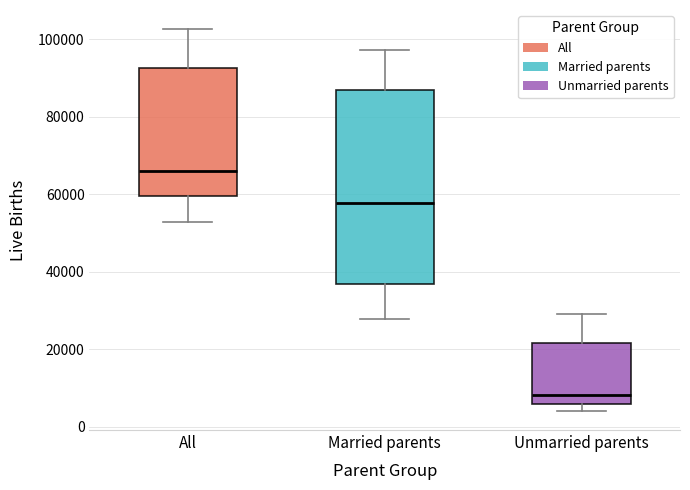

Reading left to right, read every box against the y-axis: the position of its median line, the range the box covers, and the ends of its whiskers. The values are not printed on the chart, so give them approximately, as read against the axis.

All: median 66000, box 60000 to 92000, whiskers 52000 to 102000
Married parents: median 58000, box 36000 to 86000, whiskers 28000 to 98000
Unmarried parents: median 8000, box 6000 to 22000, whiskers 4000 to 30000